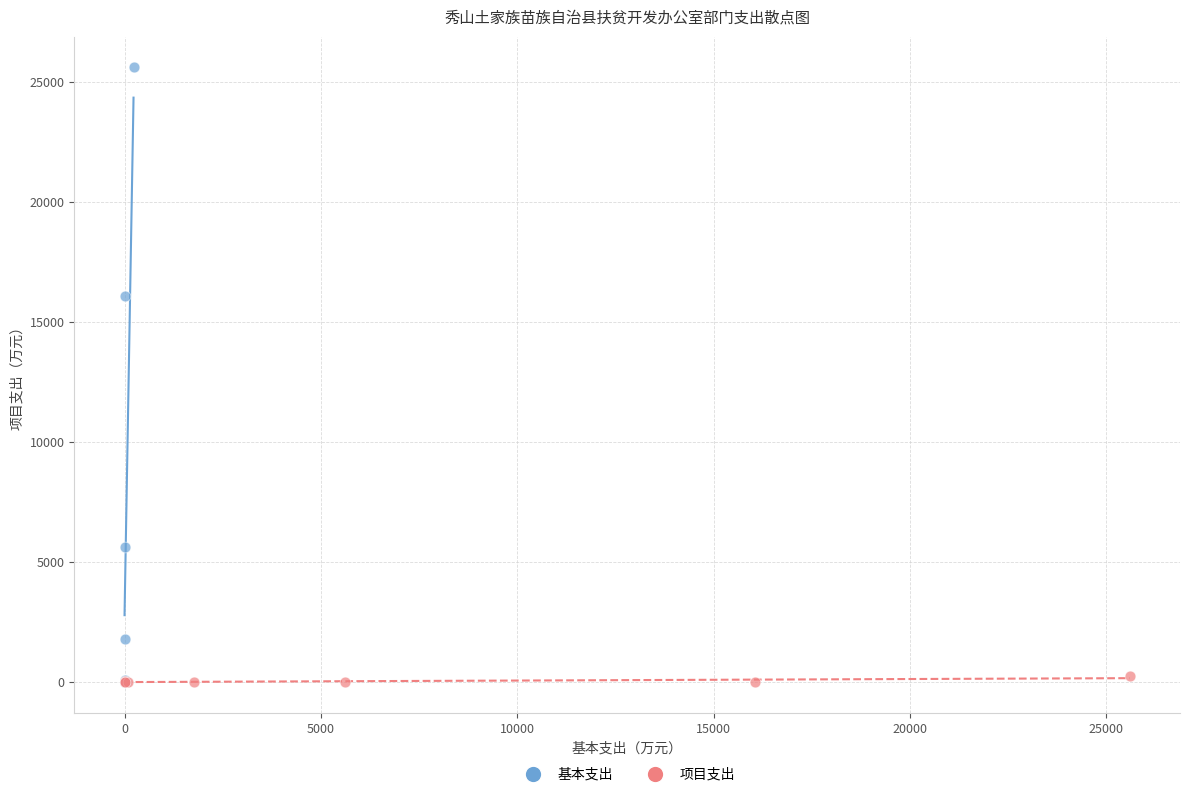

What are all the series names shown in the legend?

基本支出, 项目支出